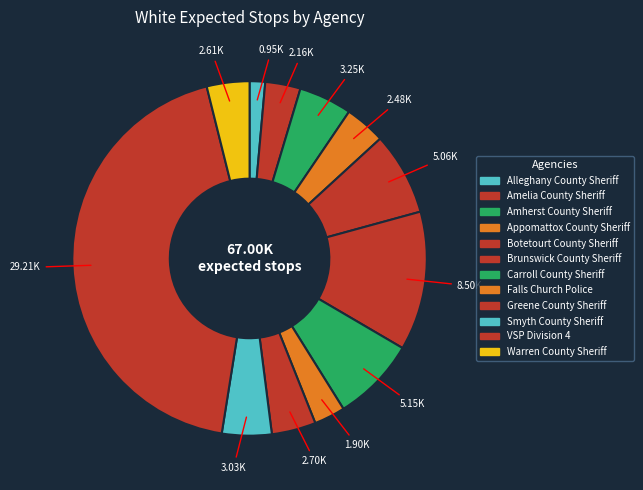

How many segments does this pie chart have?

12